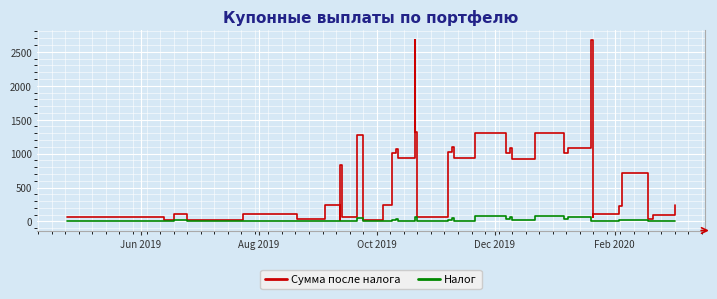

Which series has the widest spread of values?

Сумма после налога